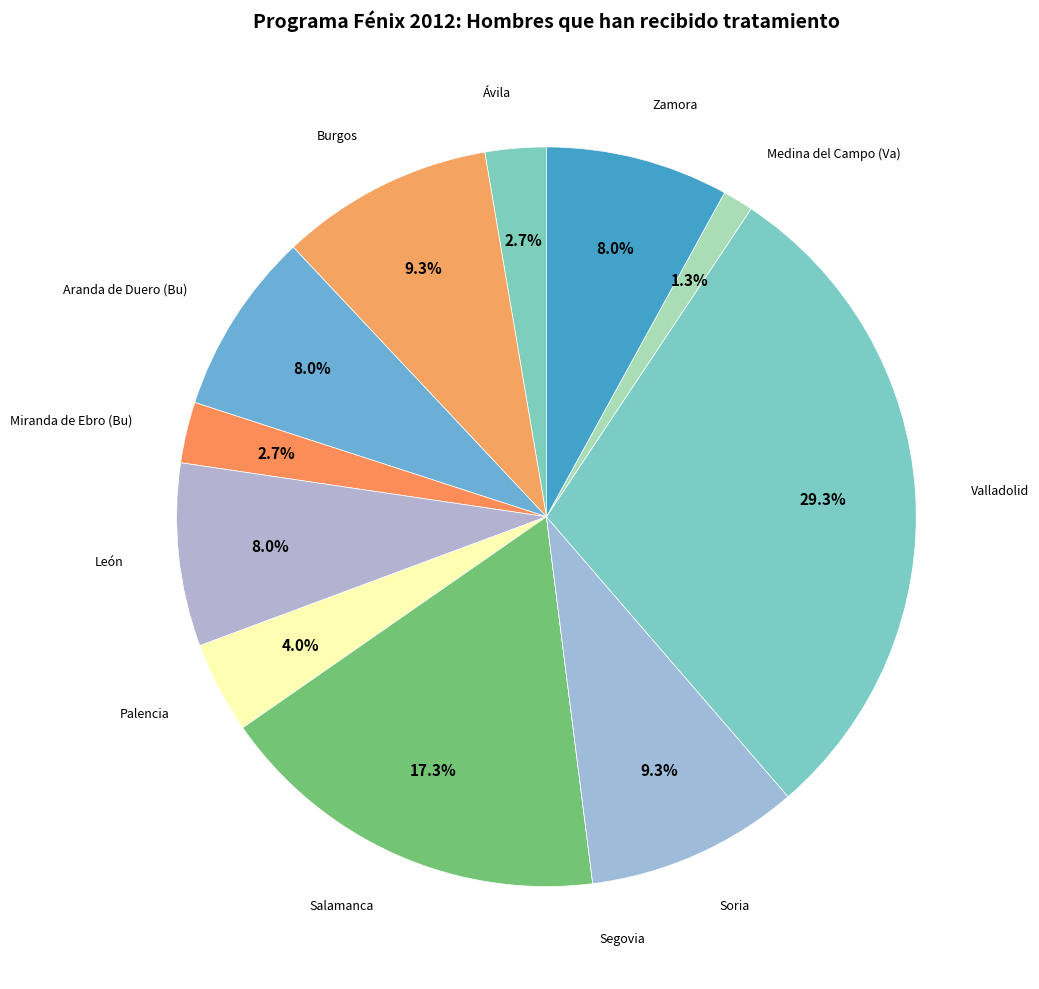

To the nearest percent, what percentage of the pie is Salamanca?

17%